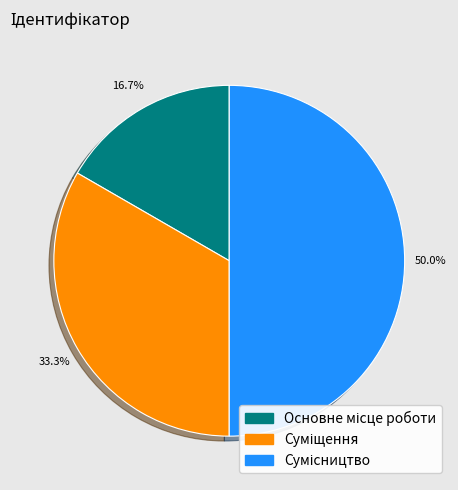

Is Суміщення the majority of the pie?

No